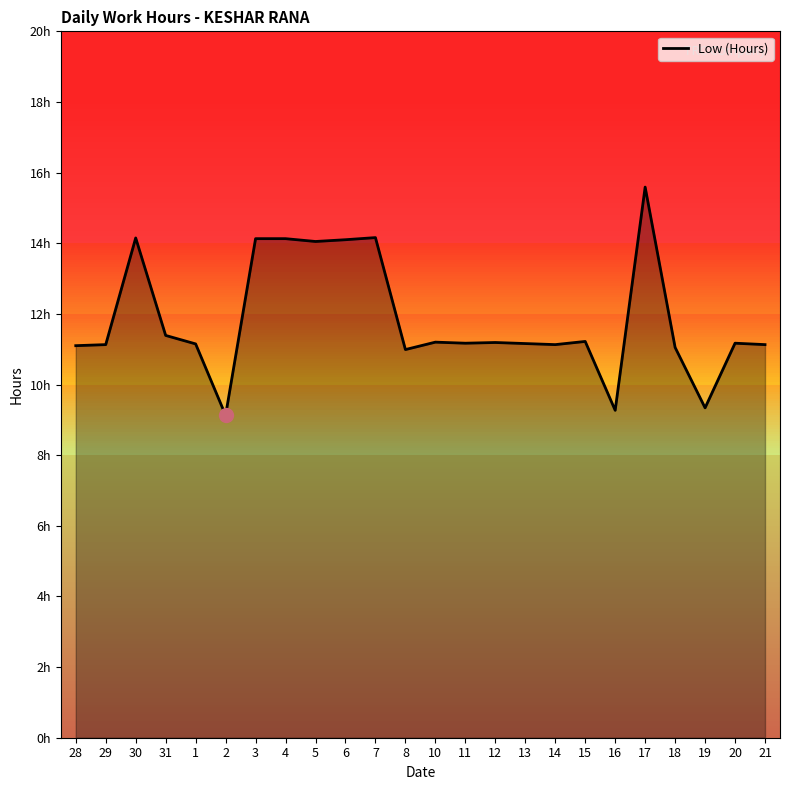

What is the difference between the second highest and minimum values?

5.0